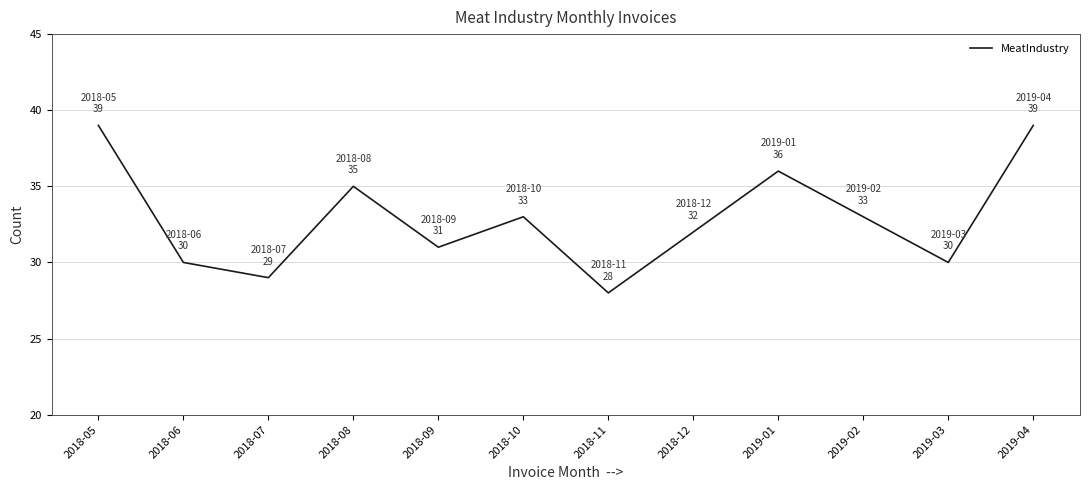

Which category has the lowest value across all series?

2018-11